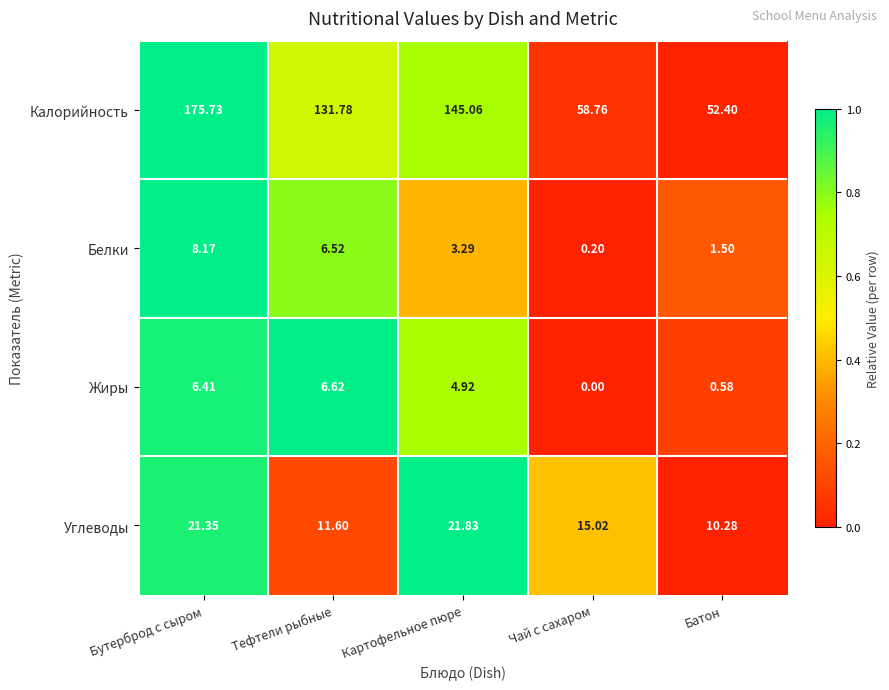

Between Бутерброд с сыром and Картофельное пюре, which series saw the biggest shift?

Калорийность